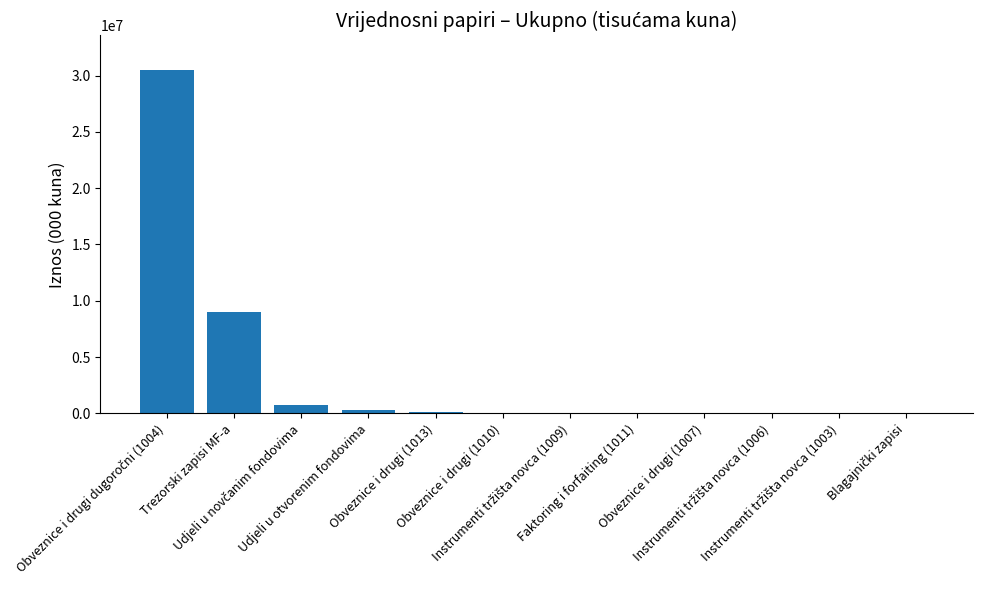

What is the sum of all values?

40729127